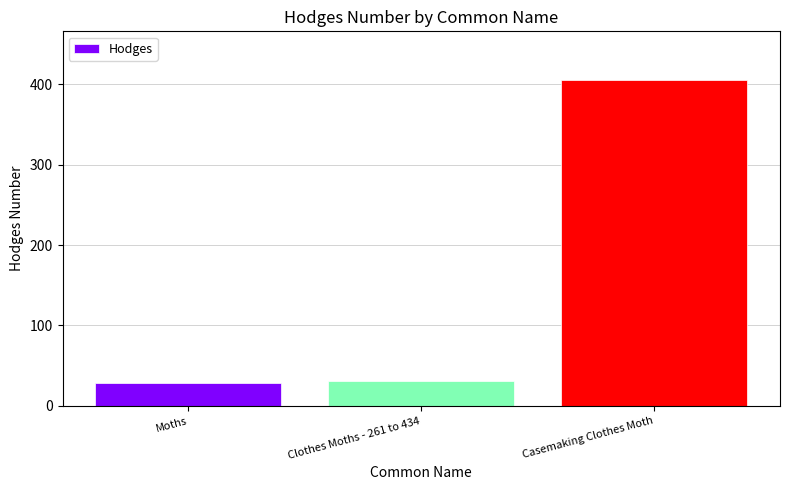

Approximately how many times larger is the value at Moths compared to Clothes Moths - 261 to 434?

1.0